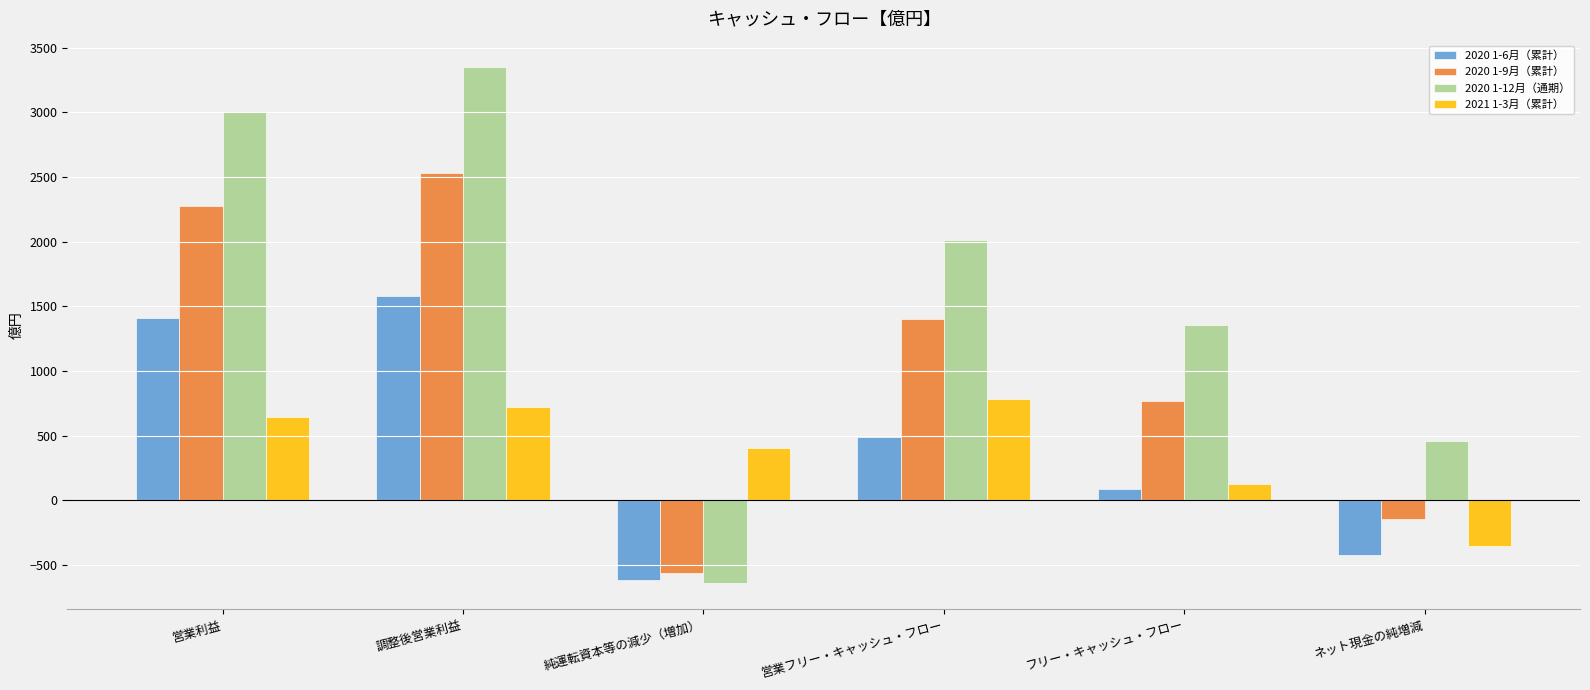

Between 営業利益 and 営業フリー・キャッシュ・フロー, which series saw the biggest shift?

2020 1-12月（通期）